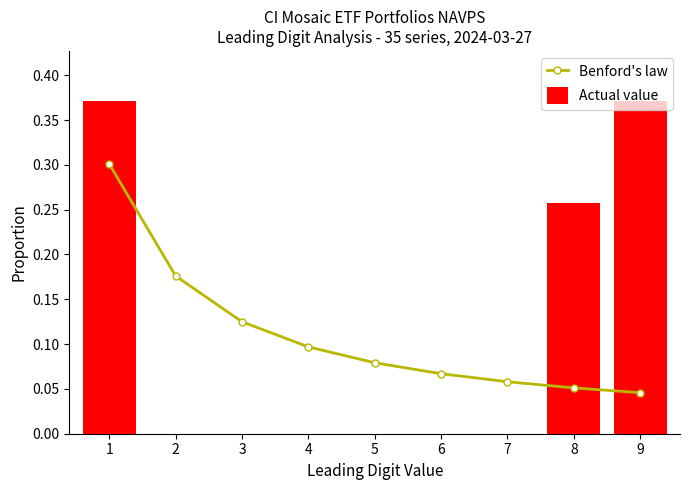

What is the value of the Benford's law bar at the 8th from the left?

0.1